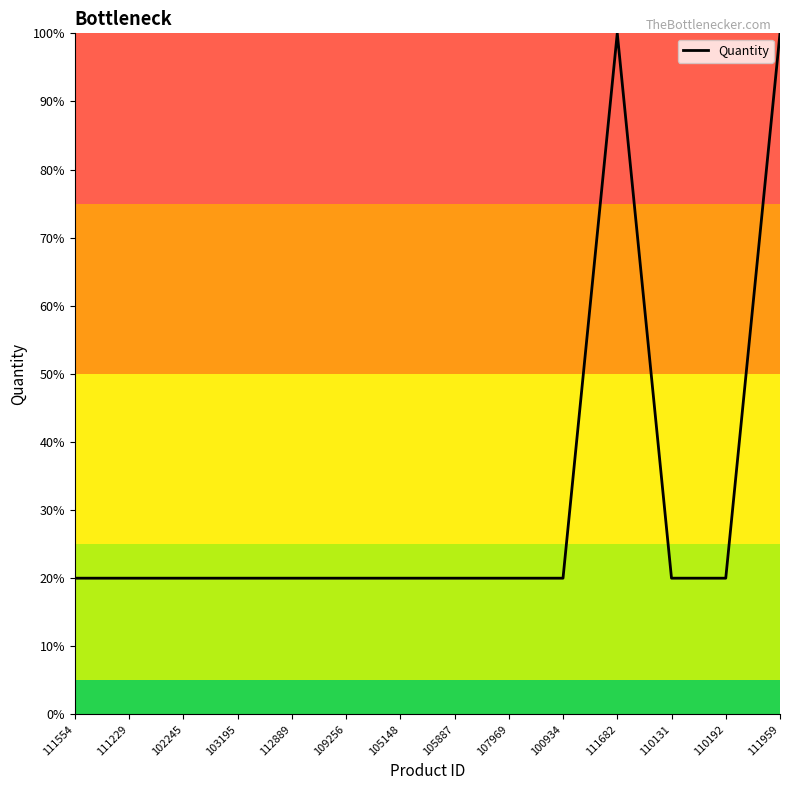

Reading left to right, transcribe all the data shown in this chart.

111554=20	111229=20	102245=20	103195=20	112889=20	109256=20	105148=20	105887=20	107969=20	100934=20	111682=100	110131=20	110192=20	111959=100